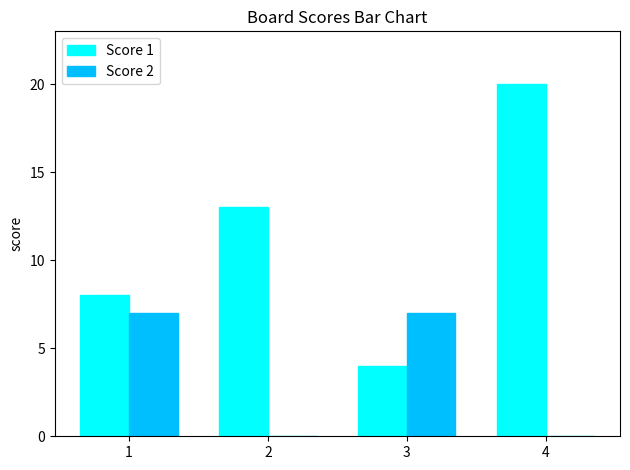

Is it true that Score 1 equals 4 at 3?

True